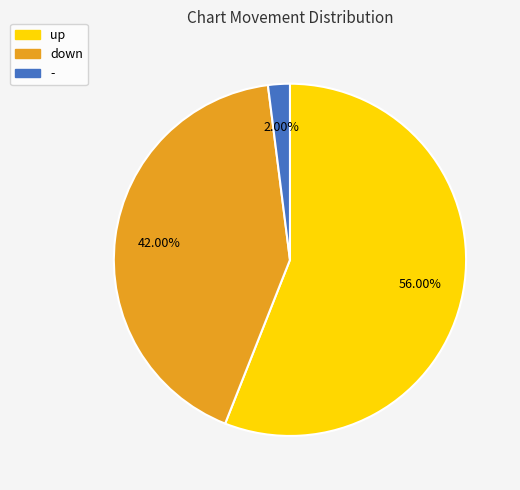

Is the sum of - and down greater than half?

No